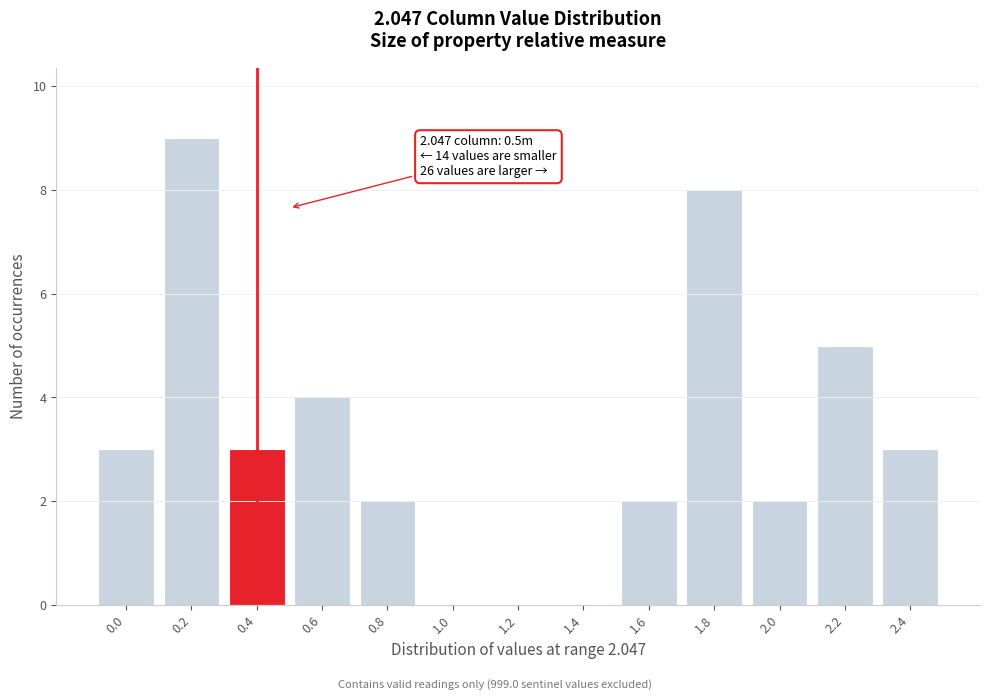

Reading left to right, list all the values displayed in this chart.

0.0=3	0.2=9	0.4=3	0.6=4	0.8=2	1.0=0	1.2=0	1.4=0	1.6=2	1.8=8	2.0=2	2.2=5	2.4=3